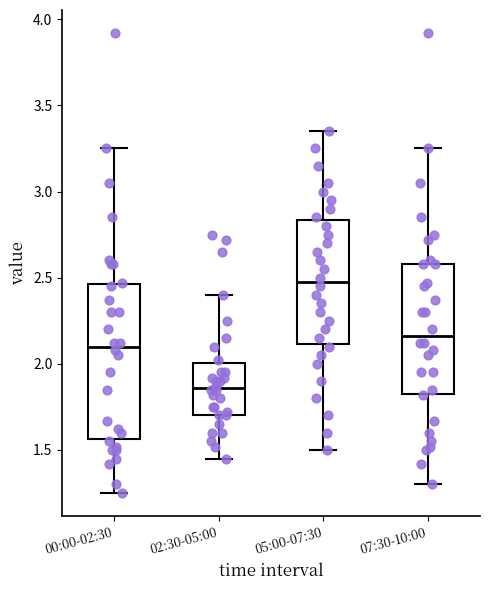

Where does the lower whisker of the box for 05:00-07:30 end on the y-axis? The values are not printed on the chart, so give them approximately, as read against the axis.

1.50